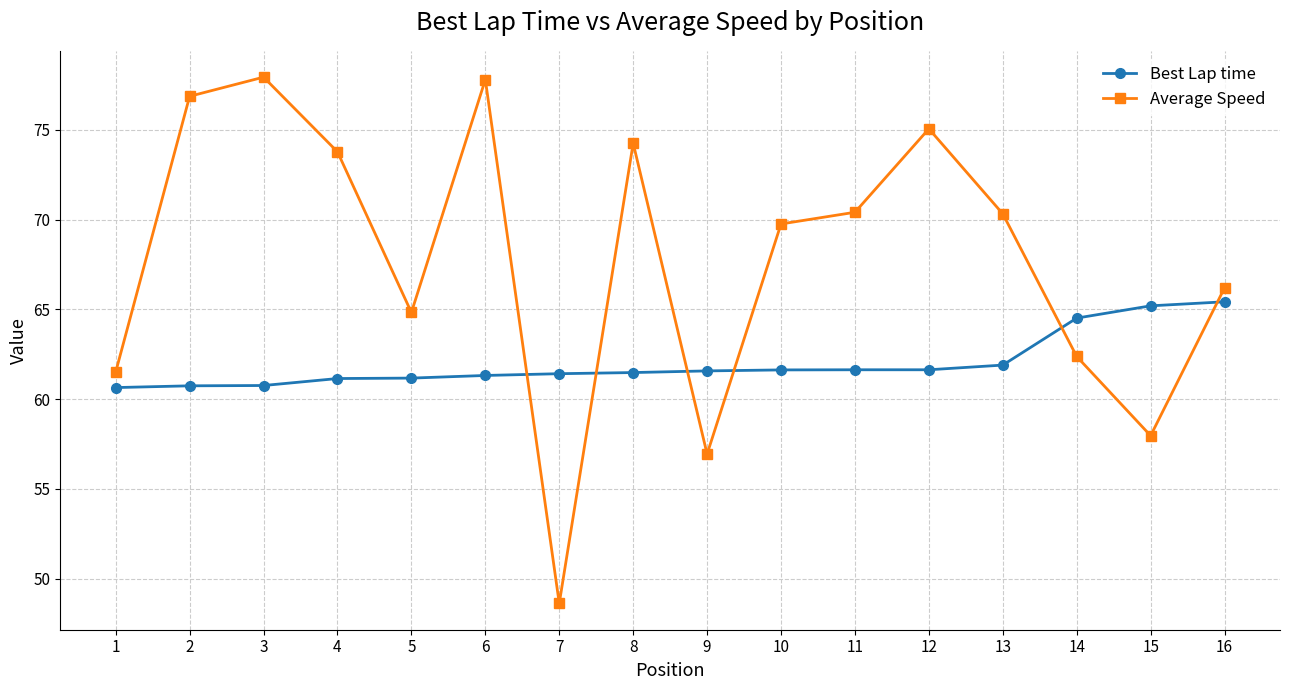

True or false: Best Lap time has a value of 30.8 at 13.

False